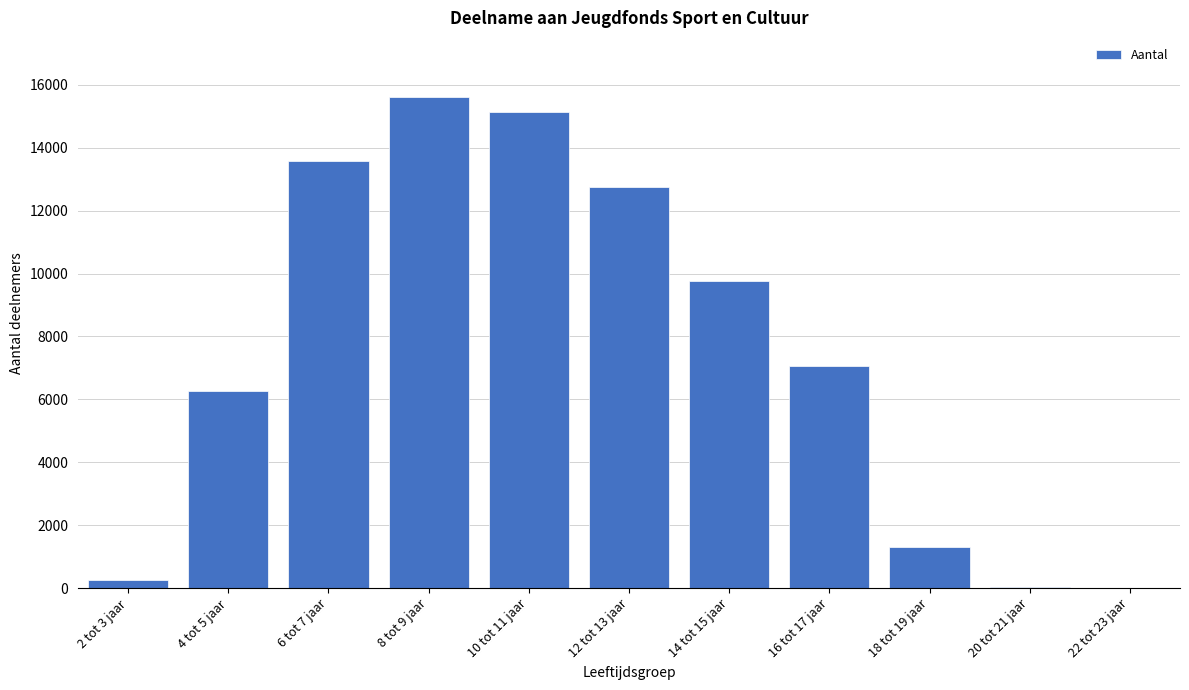

Between 18 tot 19 jaar and 6 tot 7 jaar, which is larger?

6 tot 7 jaar